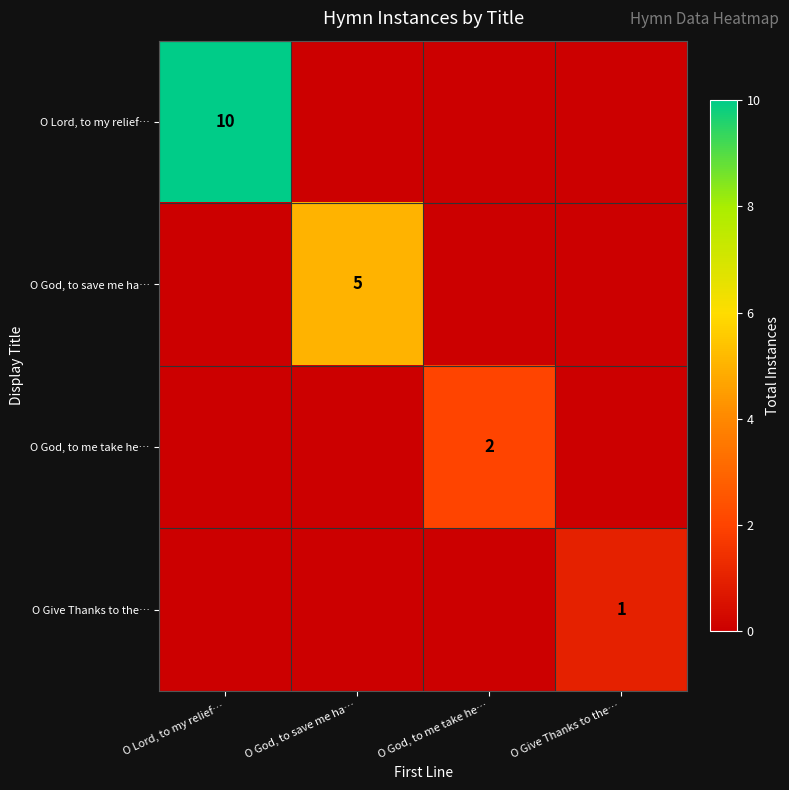

Is it true that O God, to me take he… equals 3 at O God, to me take he…?

False